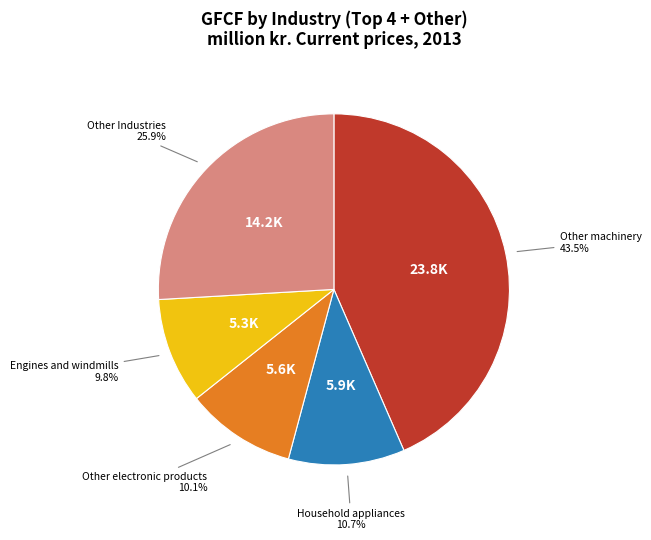

What percentage do Other Industries and Engines and windmills together represent?

35.7%